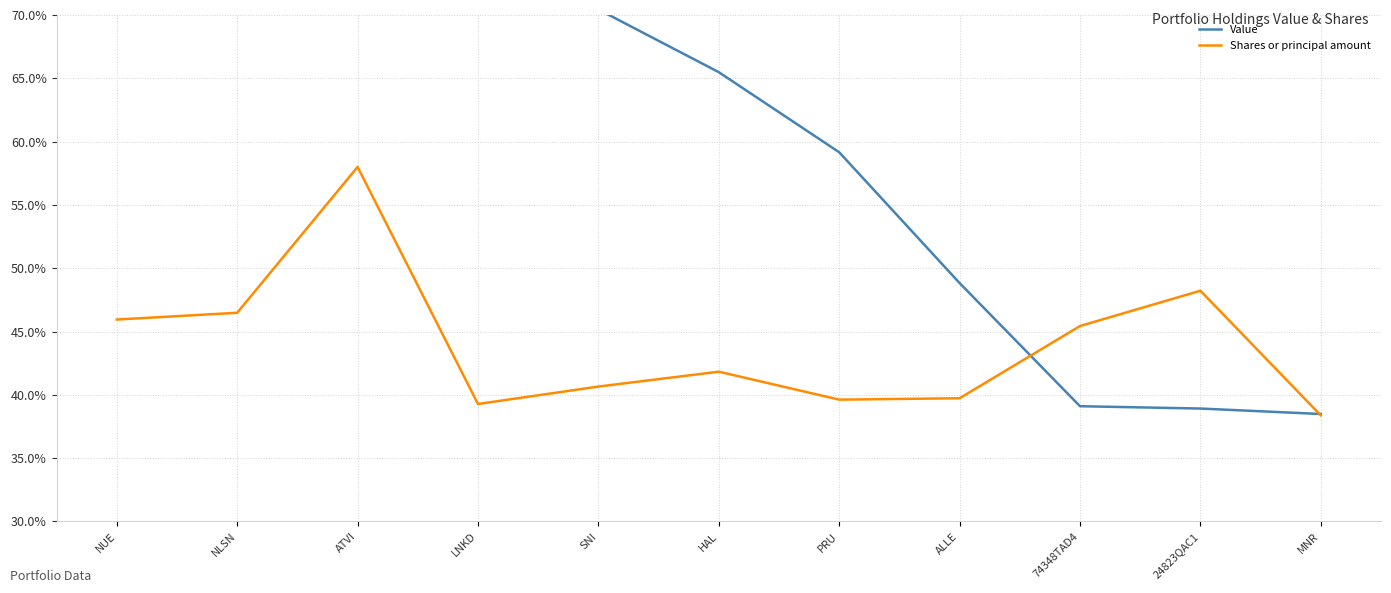

Is this an area chart (filled region under the line)?

No